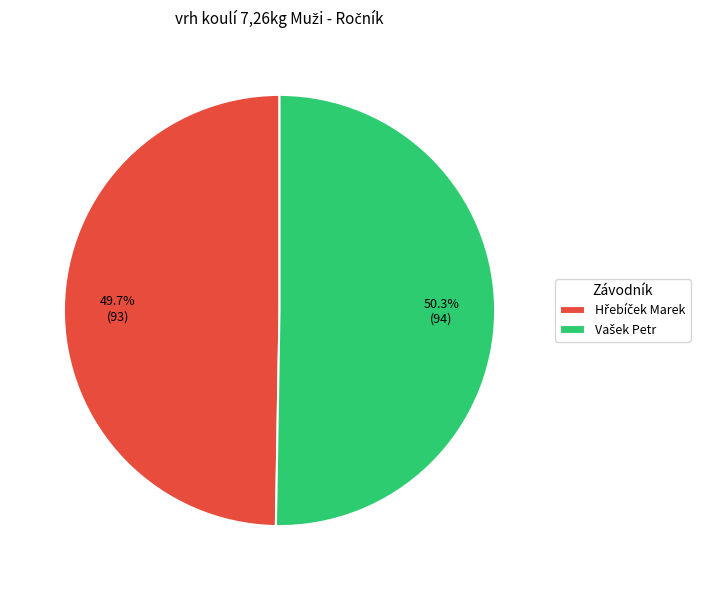

Is there a majority slice in this chart?

Yes